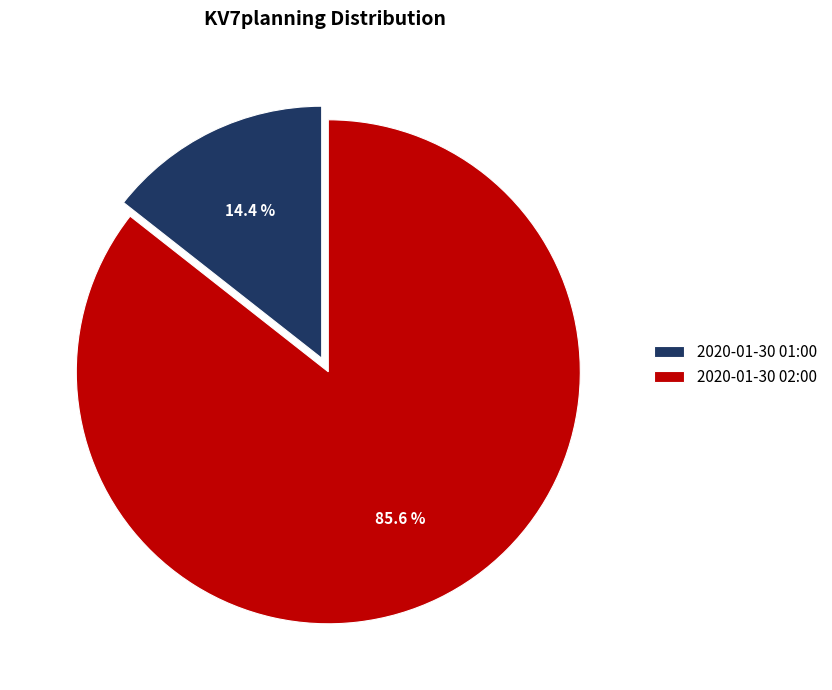

Count the number of slices in the pie.

2